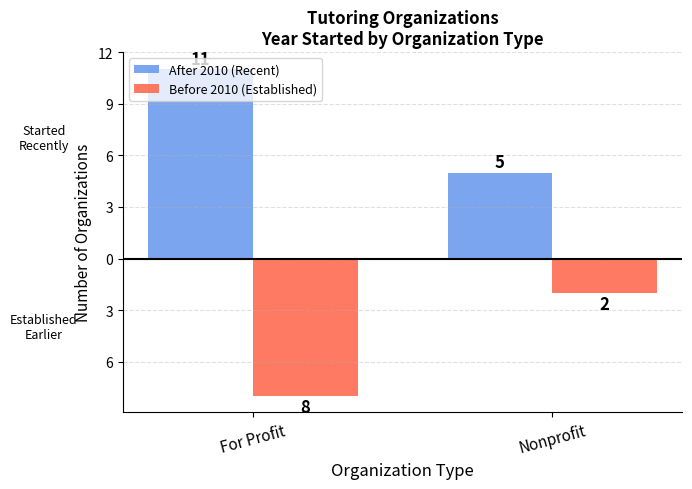

What are all the series names shown in the legend?

After 2010 (Recent), Before 2010 (Established)